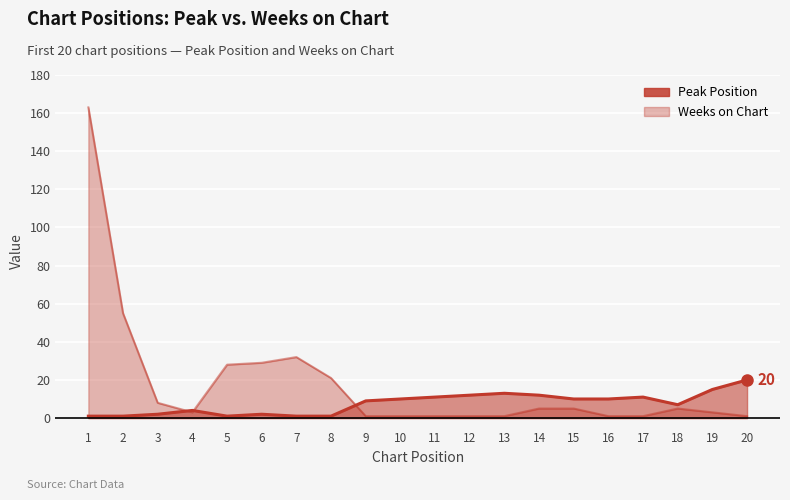

At which category is the sum across all series the highest?

1